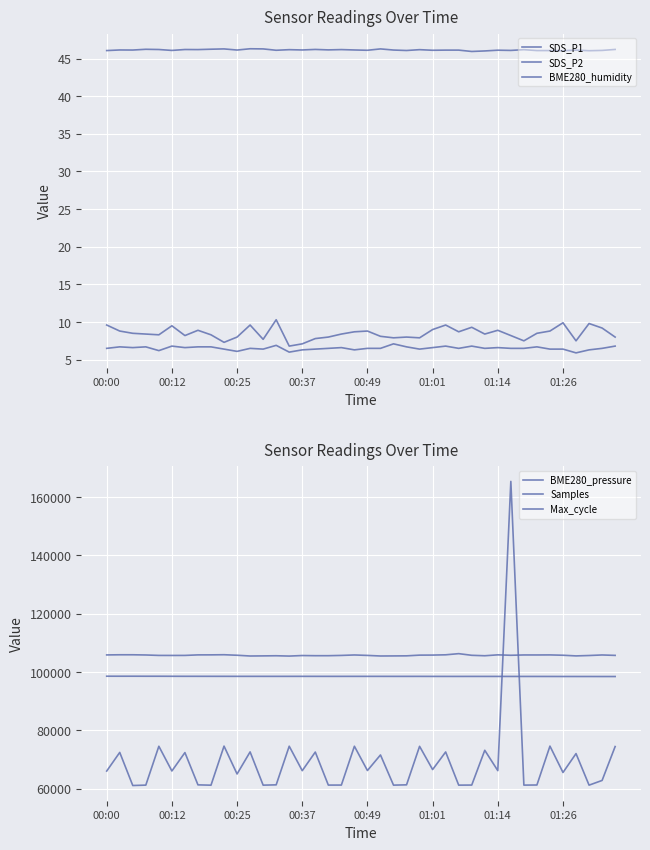

Reading left to right, transcribe all the data shown in this chart.

SDS_P1: 9.6	8.8	8.5	8.4	8.3	9.5	8.2	8.9	8.3	7.3	8.0	9.6	7.7	10.3	6.8	7.1	7.8	8.0	8.4	8.7	8.8	8.1	7.9	8.0	7.9	9.0	9.6	8.7	9.3	8.4	8.9	8.2	7.5	8.5	8.8	9.9	7.5	9.8	9.2	8.0
SDS_P2: 6.5	6.7	6.6	6.7	6.2	6.8	6.6	6.7	6.7	6.4	6.1	6.5	6.4	6.9	6.0	6.3	6.4	6.5	6.6	6.3	6.5	6.5	7.1	6.7	6.4	6.6	6.8	6.5	6.8	6.5	6.6	6.5	6.5	6.7	6.4	6.4	5.9	6.3	6.5	6.8
BME280_humidity: 46.1	46.1	46.1	46.2	46.2	46.1	46.2	46.2	46.2	46.3	46.1	46.3	46.3	46.1	46.2	46.1	46.2	46.1	46.2	46.1	46.1	46.3	46.1	46.1	46.2	46.1	46.1	46.1	45.9	46.0	46.1	46.1	46.2	46.1	46.1	46.0	46.1	46.0	46.1	46.2
BME280_pressure: 98575.1	98569.2	98571.9	98562.5	98560.5	98548.5	98539.9	98537.8	98533.5	98530.3	98526.0	98524.8	98523.4	98520.3	98523.6	98525.8	98522.6	98519.6	98518.7	98521.0	98521.2	98520.6	98515.1	98513.9	98516.1	98507.5	98502.6	98500.1	98503.8	98501.0	98498.7	98493.7	98492.8	98491.1	98486.6	98477.5	98474.9	98474.4	98467.0	98468.5
Samples: 105872.0	105923.0	105923.0	105852.0	105703.0	105693.0	105702.0	105884.0	105893.0	105938.0	105760.0	105500.0	105541.0	105588.0	105477.0	105662.0	105606.0	105608.0	105701.0	105856.0	105704.0	105504.0	105529.0	105557.0	105801.0	105819.0	105911.0	106308.0	105742.0	105587.0	105898.0	105751.0	105861.0	105855.0	105875.0	105762.0	105535.0	105671.0	105857.0	105713.0
Max_cycle: 66059.0	72447.0	61100.0	61238.0	74558.0	66075.0	72391.0	61324.0	61212.0	74609.0	65055.0	72625.0	61225.0	61330.0	74575.0	66179.0	72566.0	61248.0	61253.0	74565.0	66239.0	71582.0	61231.0	61333.0	74535.0	66568.0	72603.0	61232.0	61256.0	73176.0	66200.0	165361.0	61238.0	61279.0	74609.0	65570.0	72042.0	61225.0	62840.0	74457.0